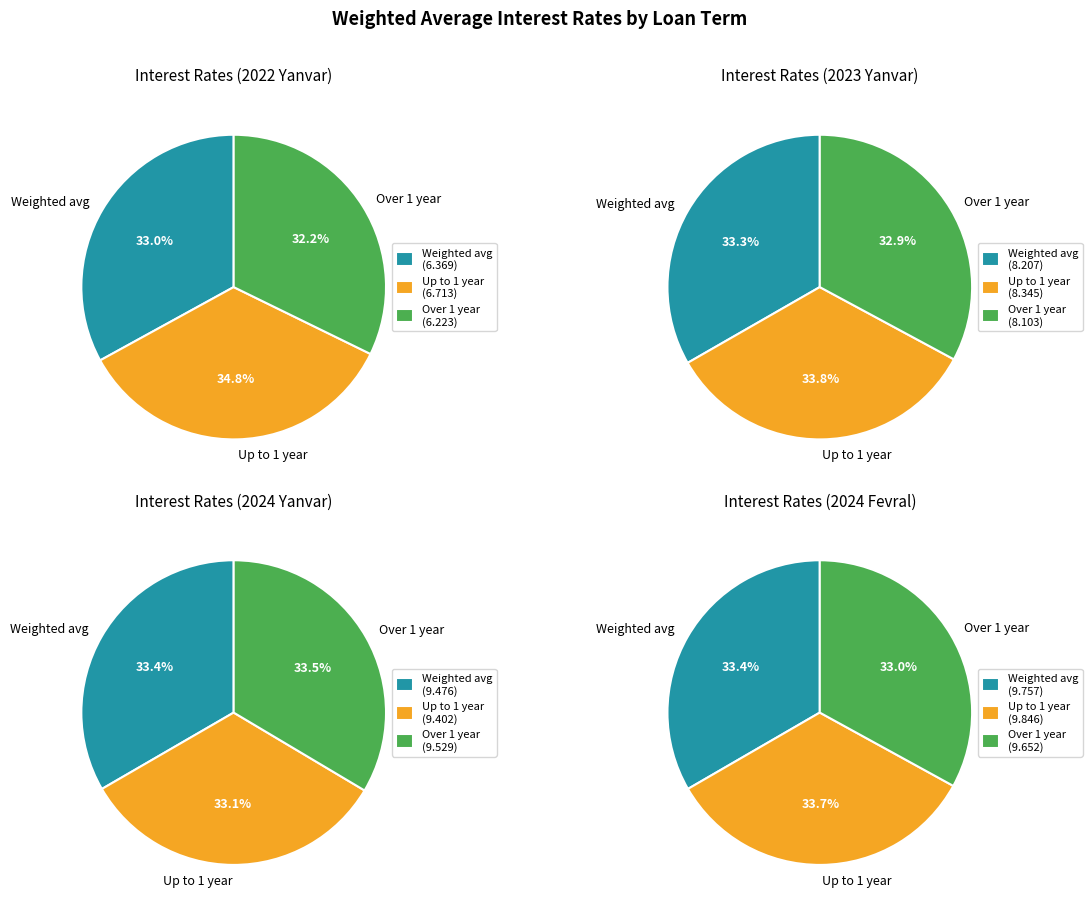

What percentage do Loans up to 1 year and Loans over 1 year together represent?

67.0%